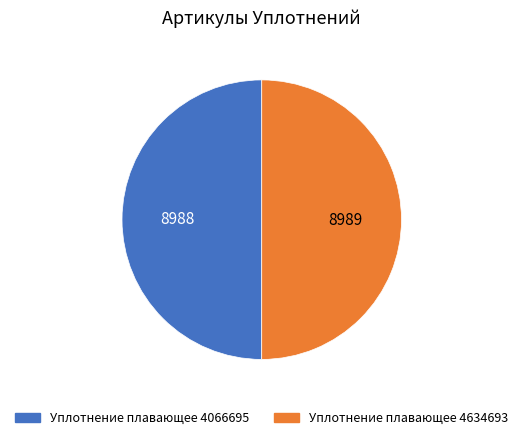

Approximately how many times larger is the value at Уплотнение плавающее 4066695 compared to Уплотнение плавающее 4634693?

1.0